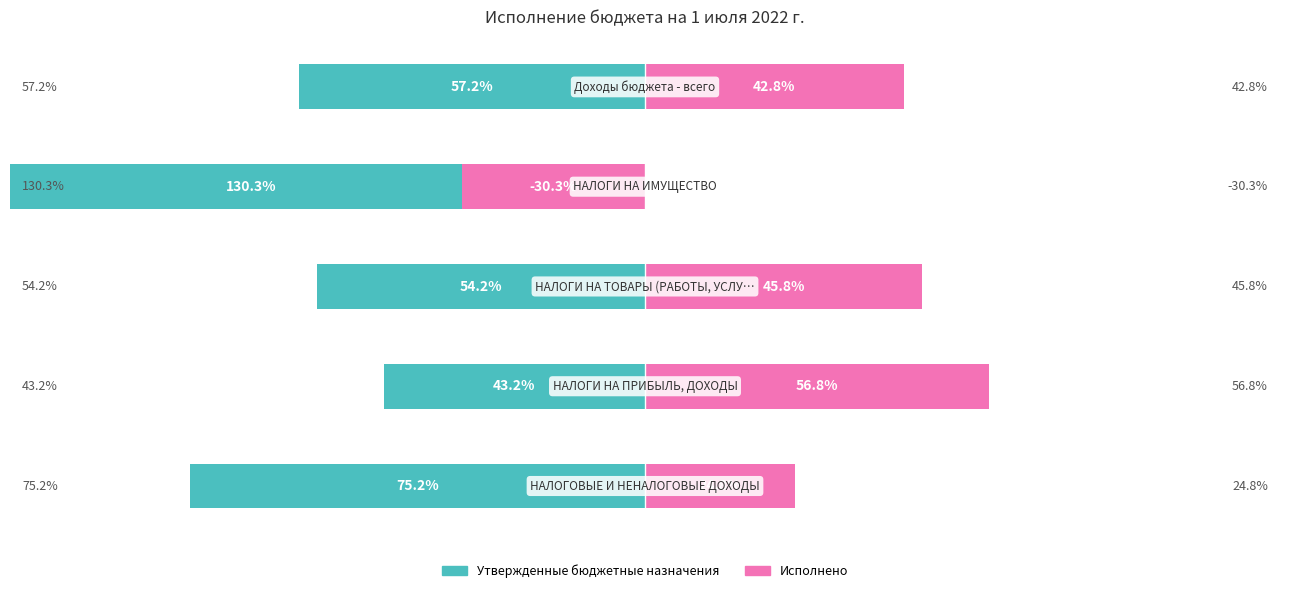

Reading left to right, what are all the values shown in this chart?

Утвержденные бюджетные назначения: -75.2	-43.2	-54.2	-130.3	-57.2
Исполнено: 24.8	56.8	45.8	-30.3	42.8